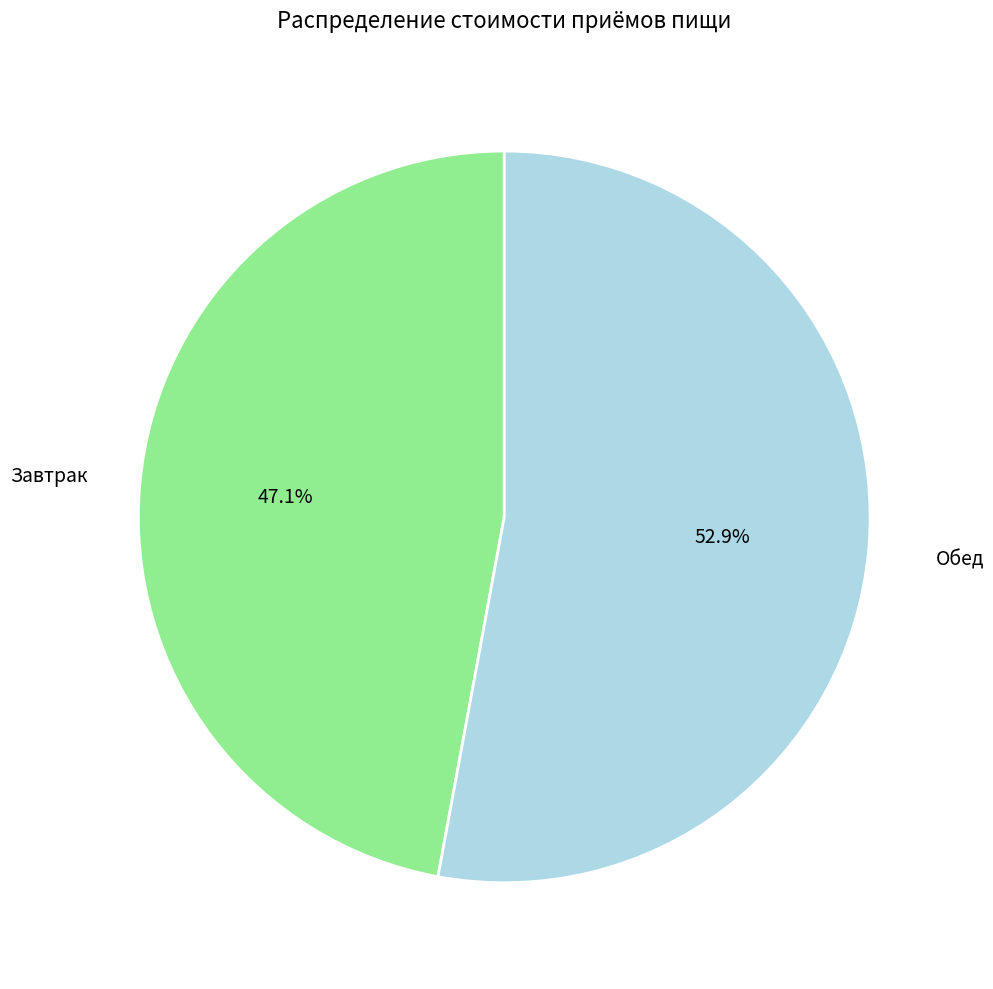

Does any single category account for the majority?

Yes